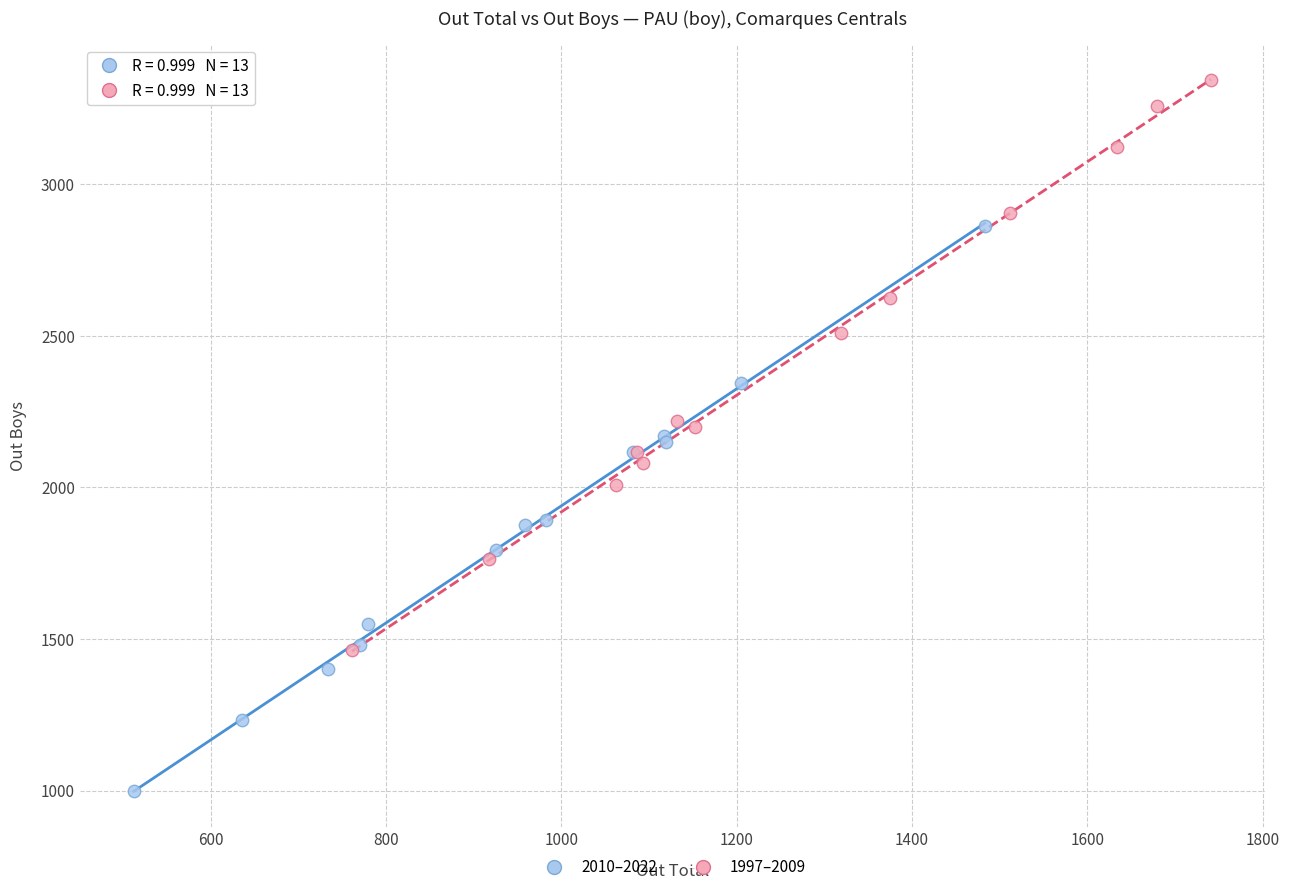

Which series contains the highest Y value?

1997–2009